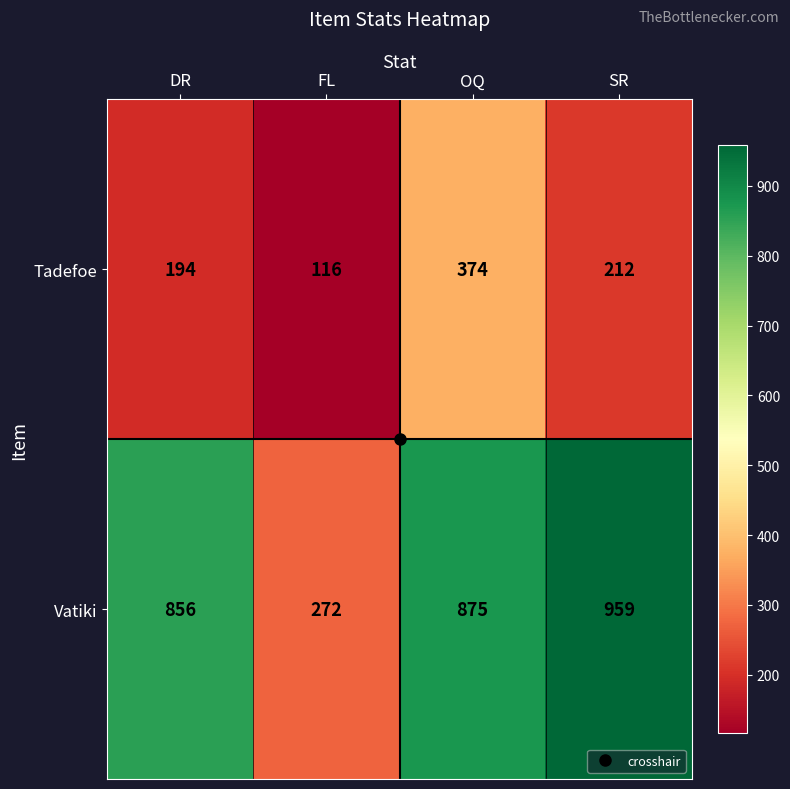

The value of Tadefoe at OQ is 622. True or false?

False